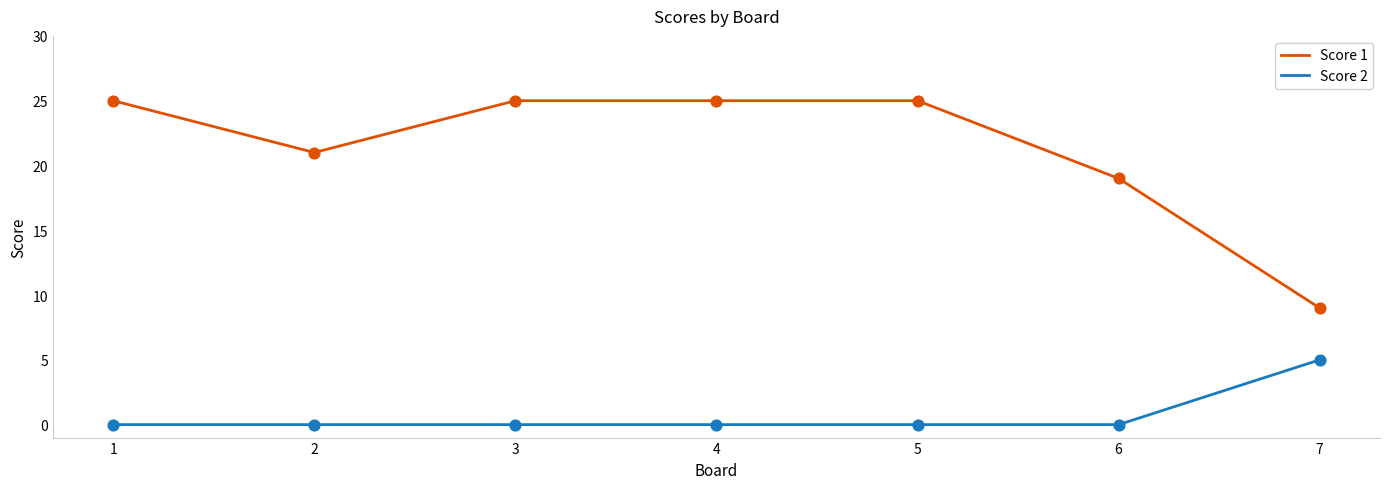

What are all the series names shown in the legend?

Score 1, Score 2